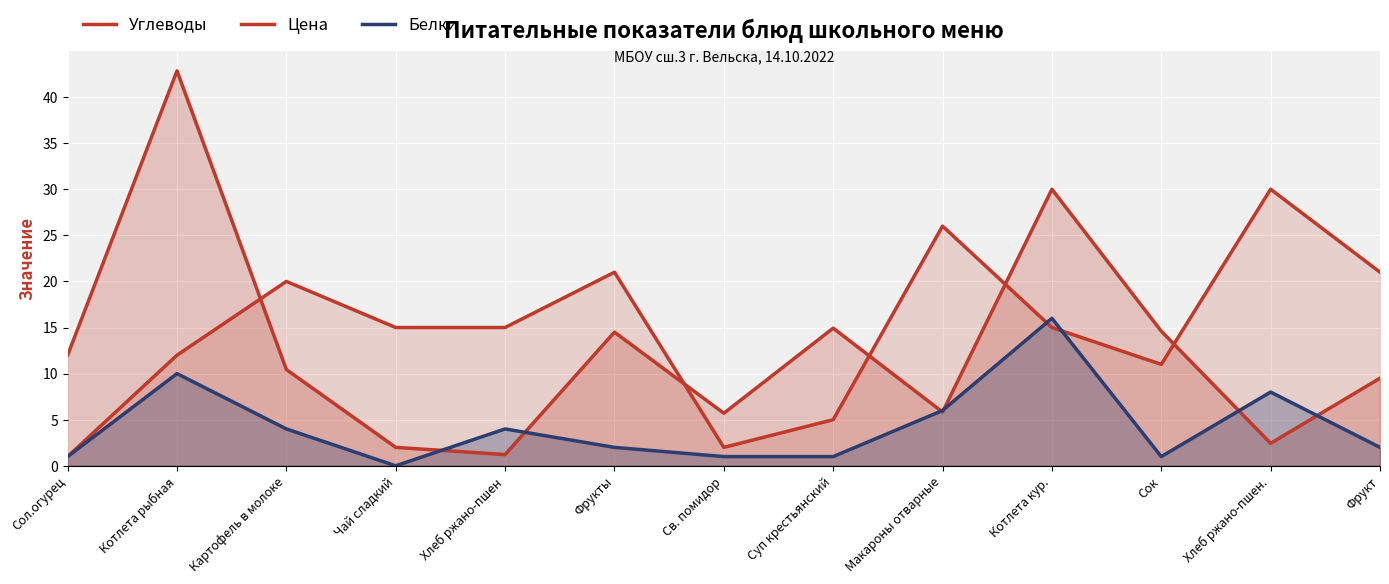

Reading left to right, transcribe all the data shown in this chart.

Углеводы: 1.0	12.0	20.0	15.0	15.0	21.0	2.0	5.0	26.0	15.0	11.0	30.0	21.0
Цена: 12.0	42.8	10.4	2.0	1.2	14.5	5.7	14.9	5.8	30.0	14.6	2.4	9.5
Белки: 1.0	10.0	4.0	0.0	4.0	2.0	1.0	1.0	6.0	16.0	1.0	8.0	2.0